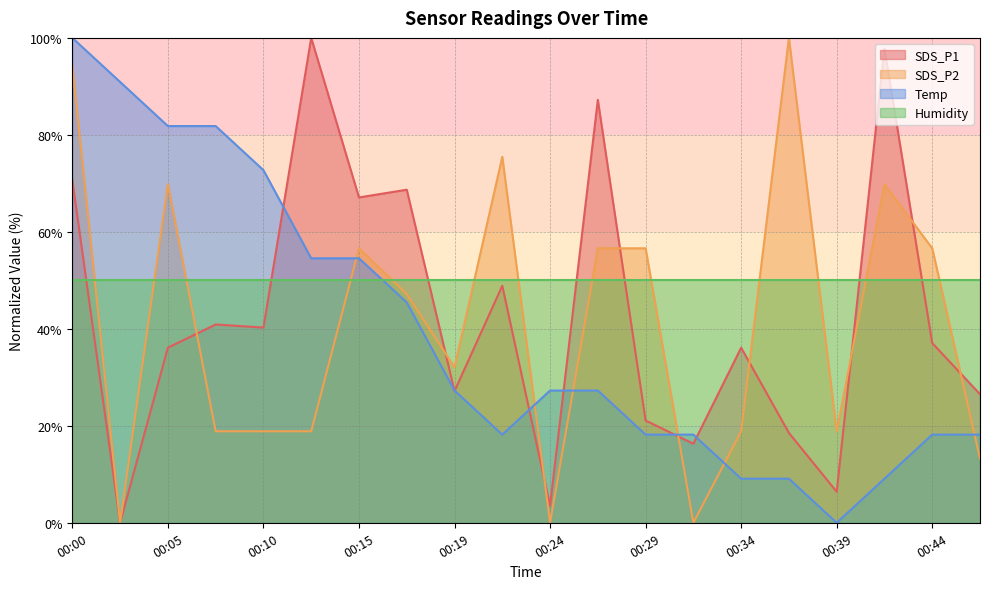

At which category is the sum across all series the highest?

00:00